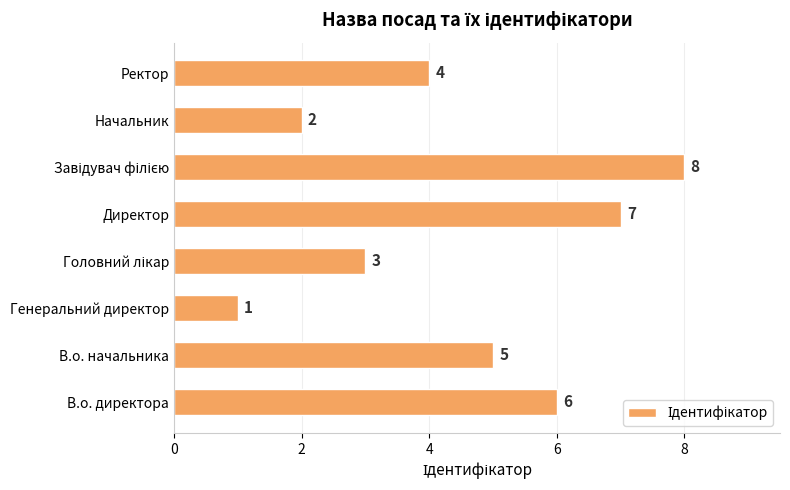

Reading top to bottom, what are all the values shown in this chart?

4	2	8	7	3	1	5	6